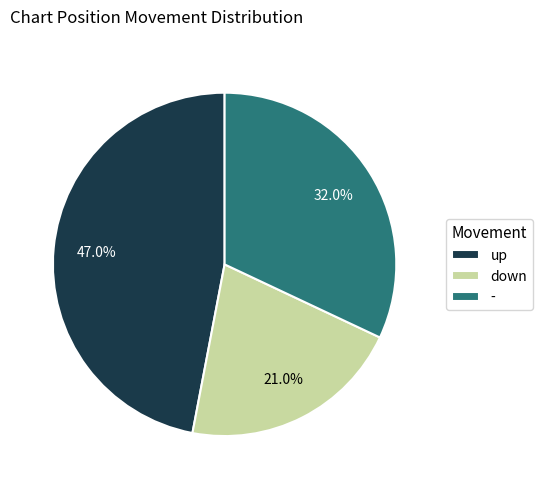

What portion of the pie excludes up?

53.0%